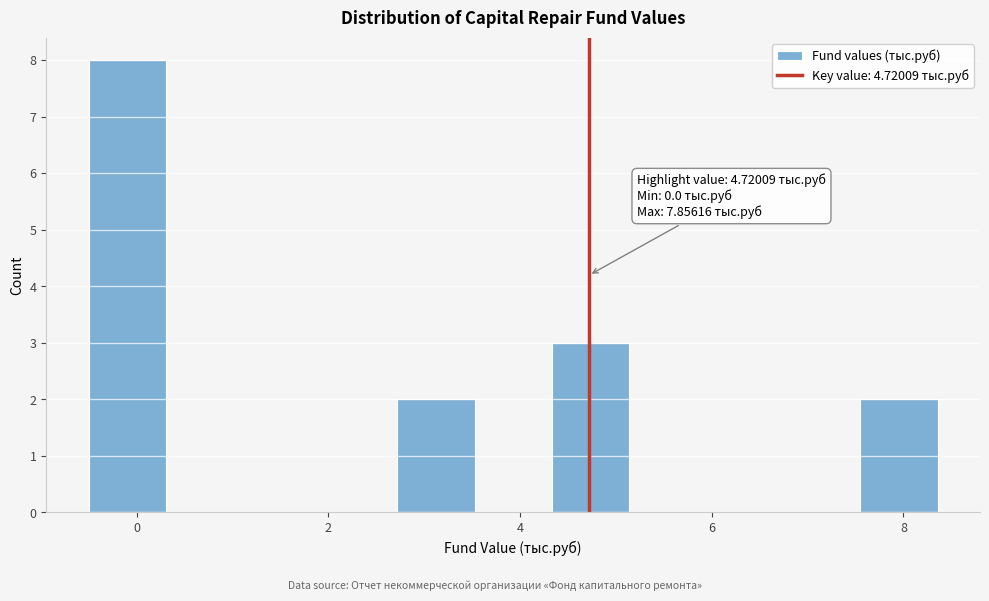

Over which range of the x-axis is the bar tallest?

-0.4 to 0.4